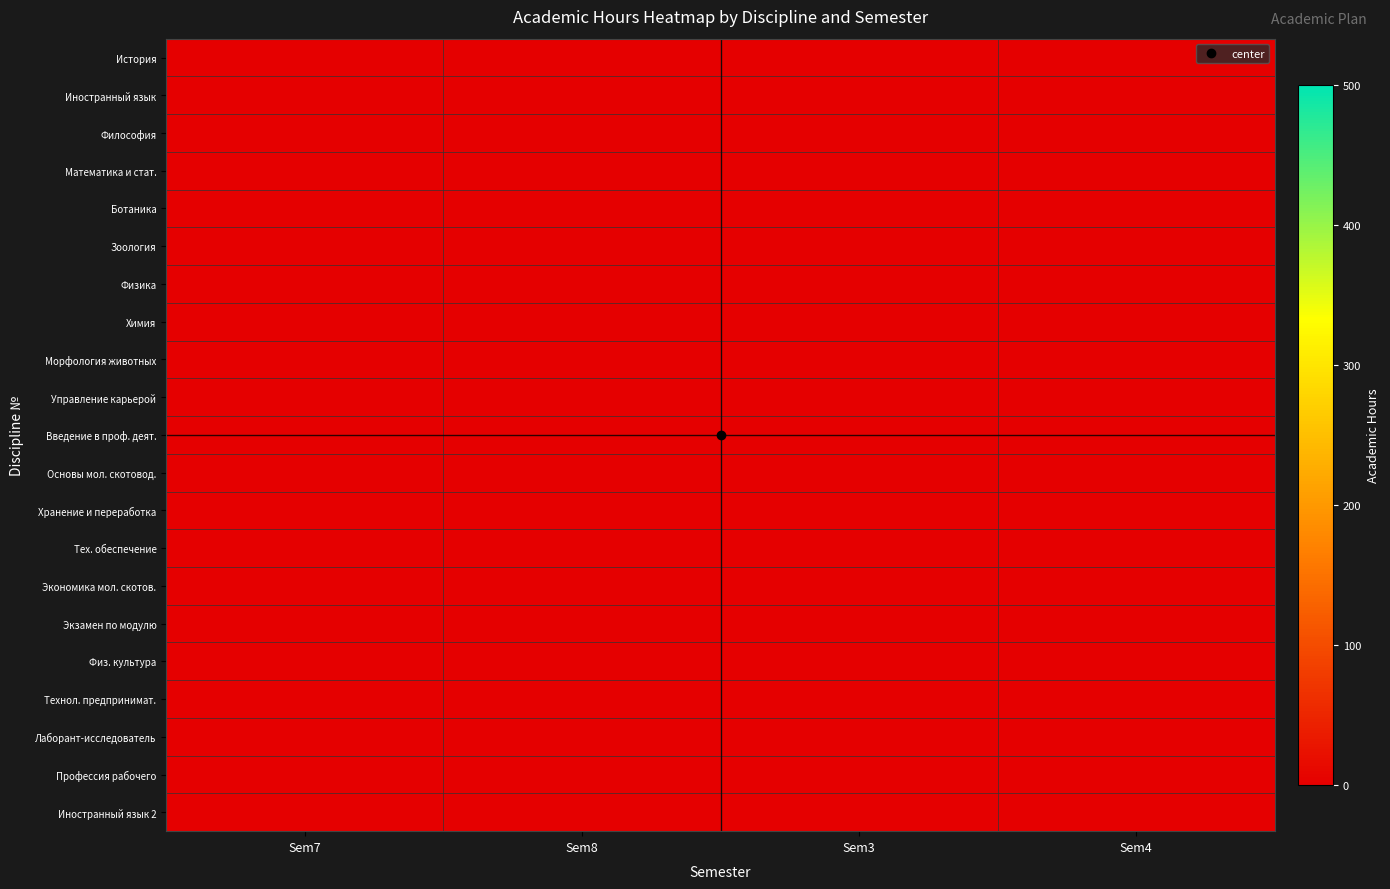

Which category has the highest value in the 4 series?

7